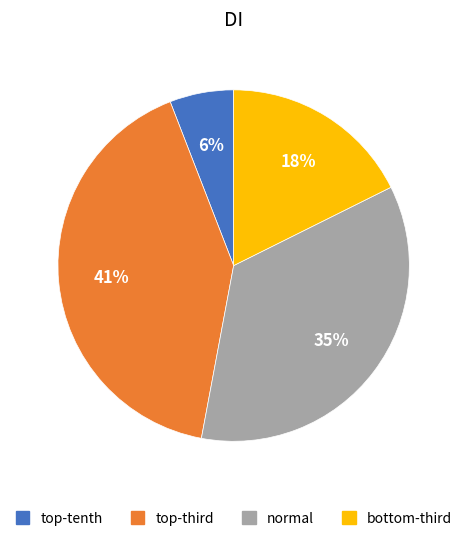

Which slice is the smallest?

top-tenth